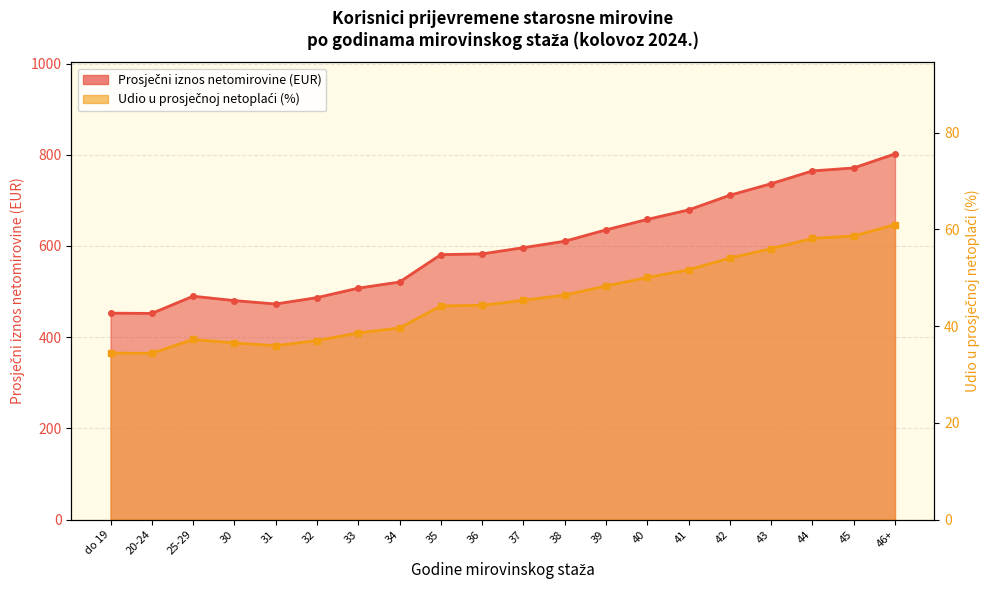

At which label does Udio u prosječnoj netoplaći (%) first exceed 45?

37